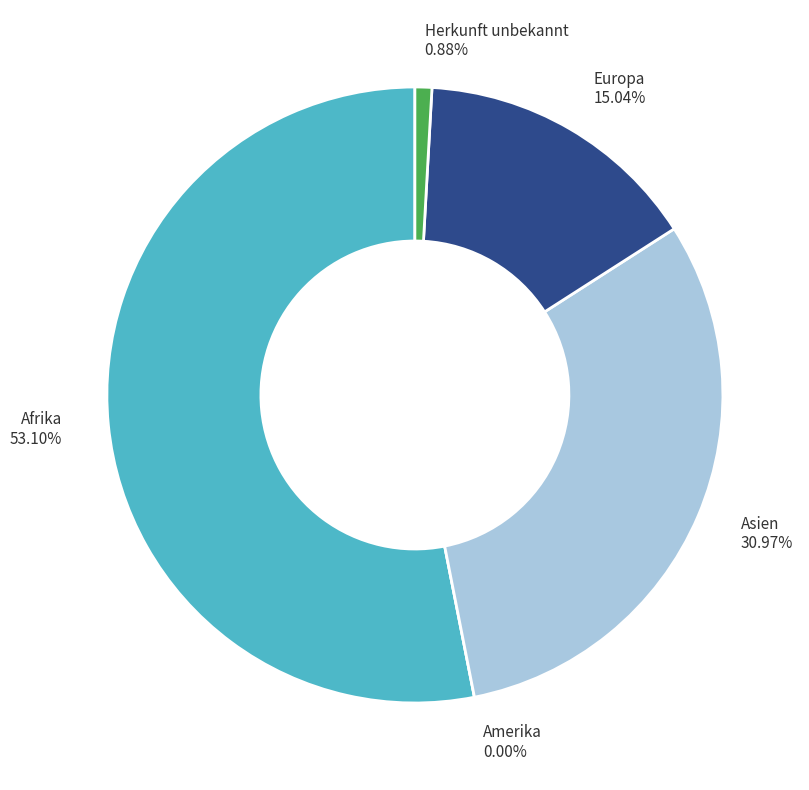

What is the total percentage of Europa and Herkunft unbekannt?

15.9%